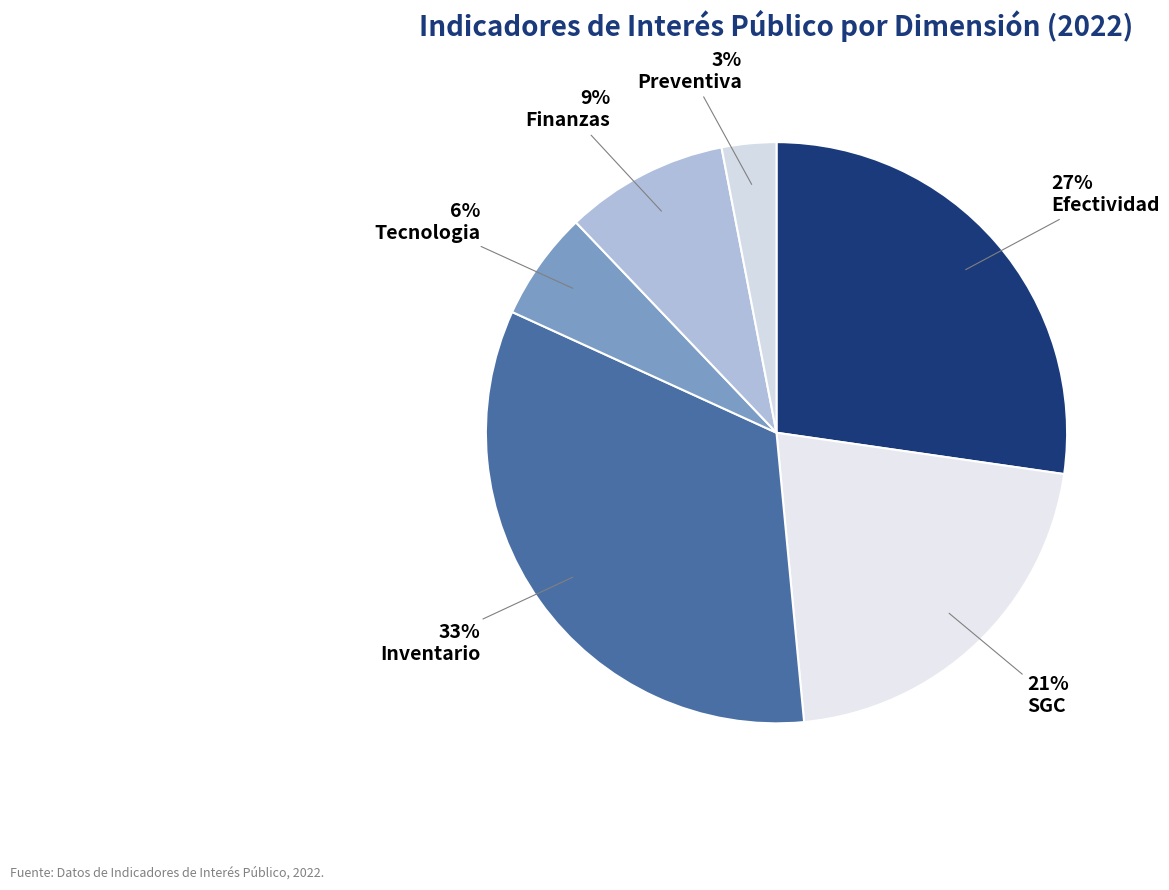

Which category has the smallest portion of the pie?

Preventiva